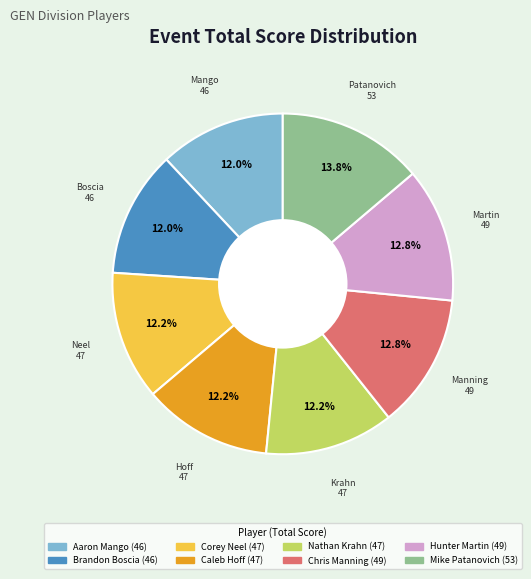

To the nearest percent, what is the combined percentage of Mike Patanovich and Nathan Krahn?

26%